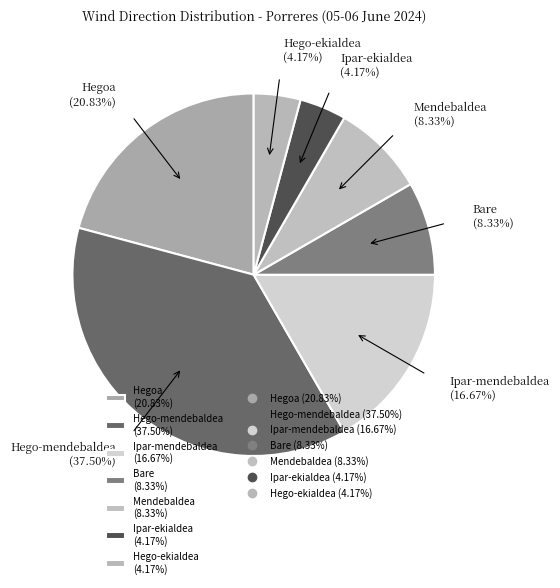

Is Hego-ekialdea the majority of the pie?

No